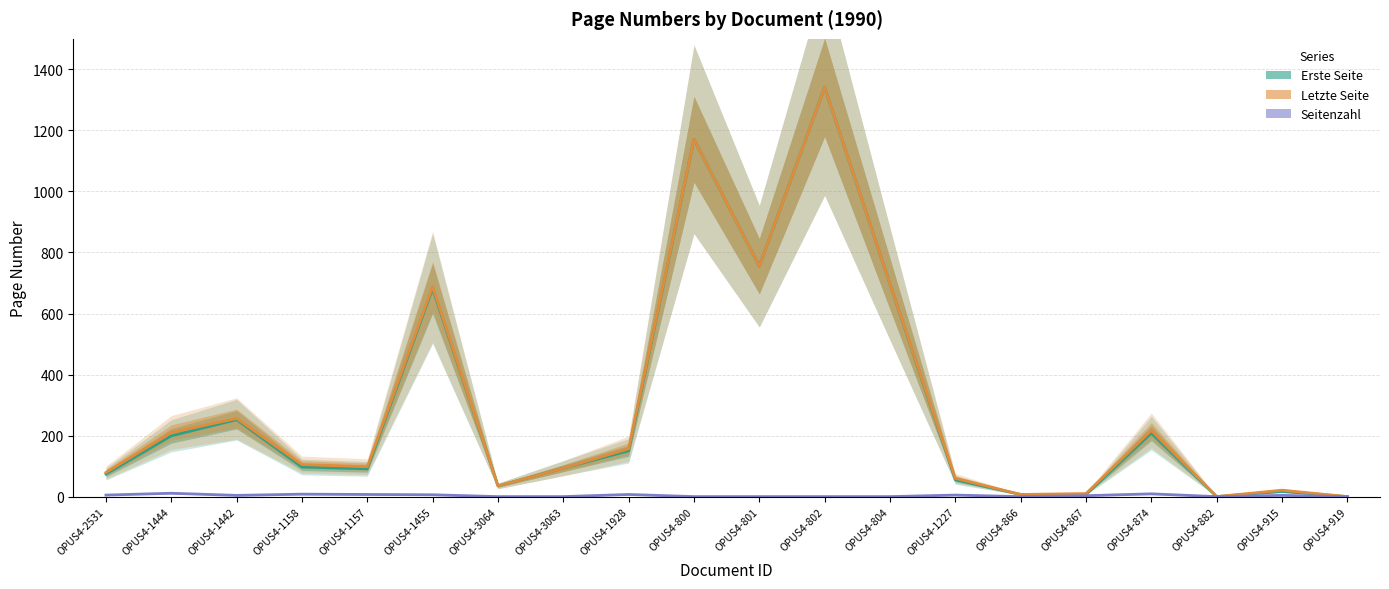

How many lines are shown in the chart?

3